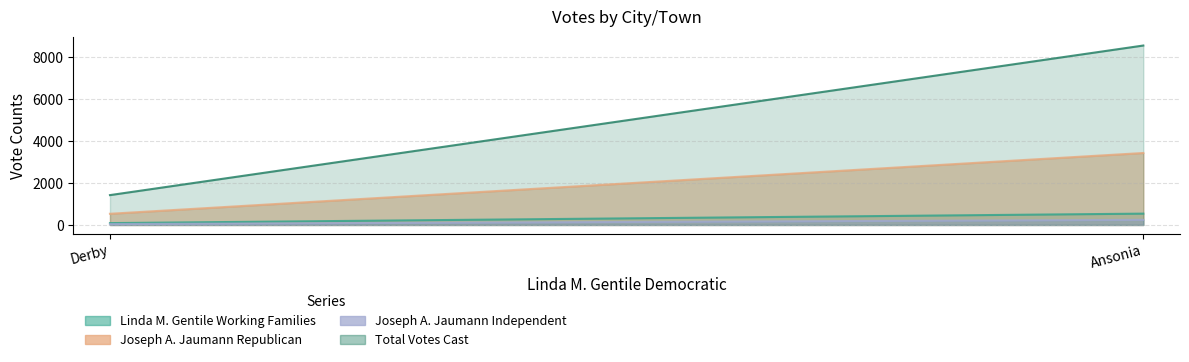

Is it true that Total Votes Cast equals 1422 at Derby?

True